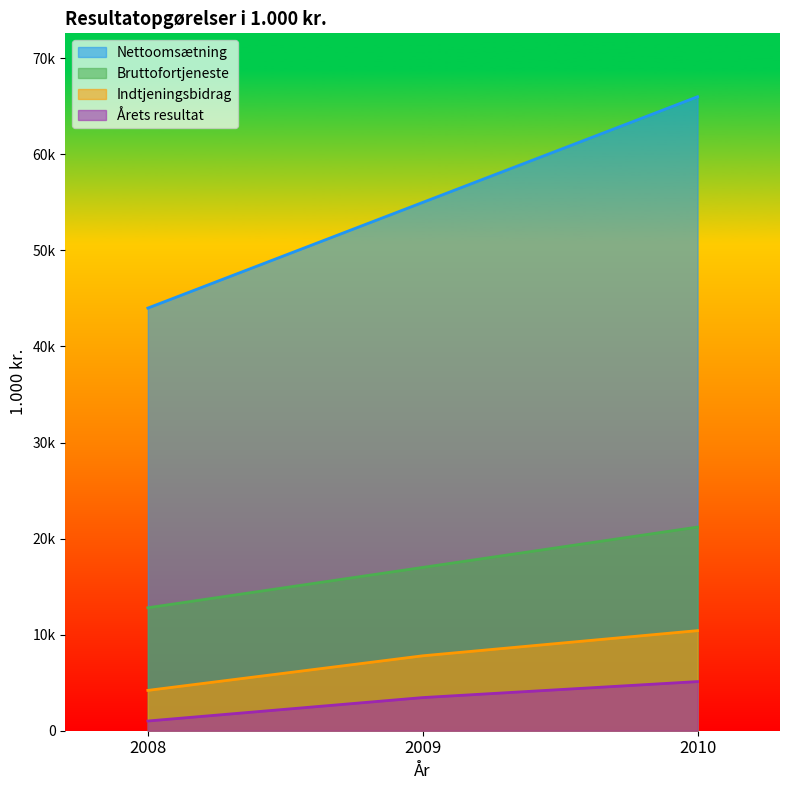

Reading right to left, what are all the values shown in this chart?

Nettoomsætning: 66000	55000	44000
Bruttofortjeneste: 21200	17000	12800
Indtjeningsbidrag: 10420	7800	4200
Årets resultat: 5115	3450	1012